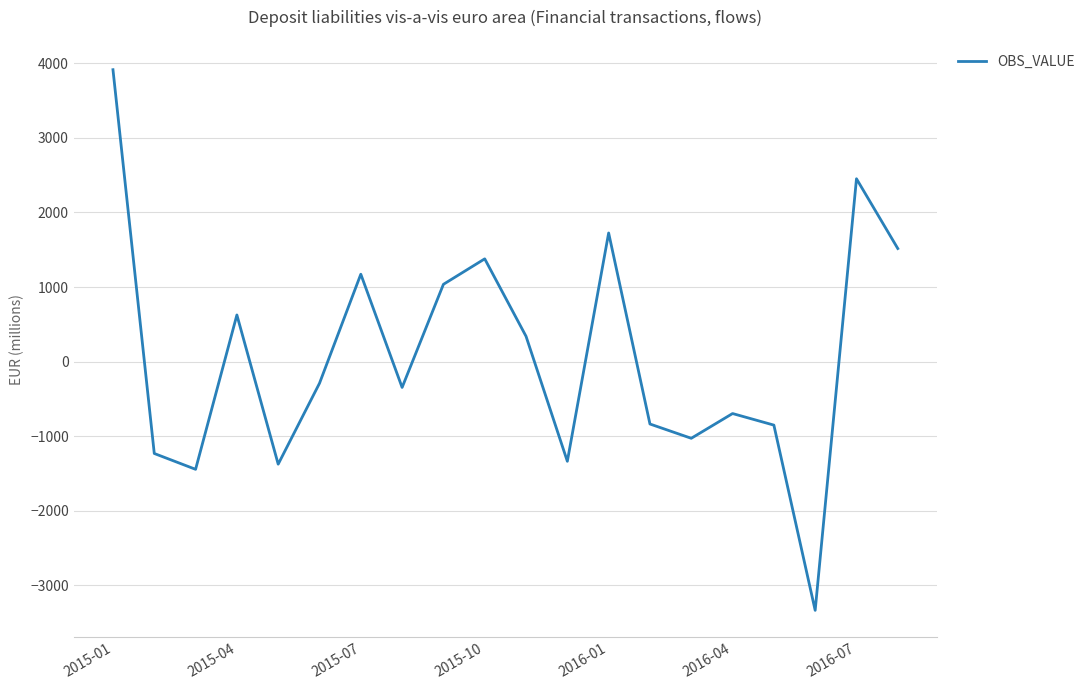

What is the difference between the maximum and minimum values?

7246.3